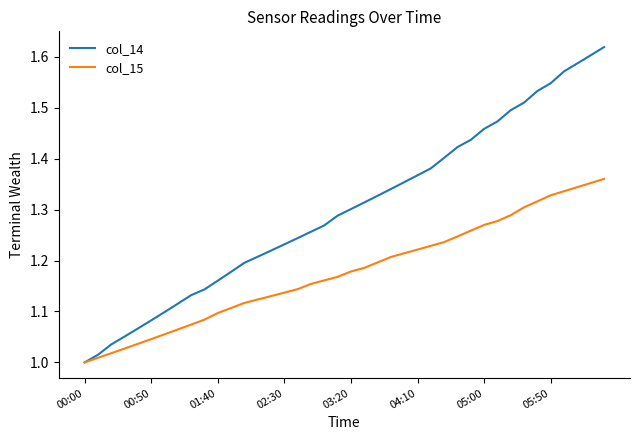

List the series in order of their peak value, highest first.

col_14, col_15